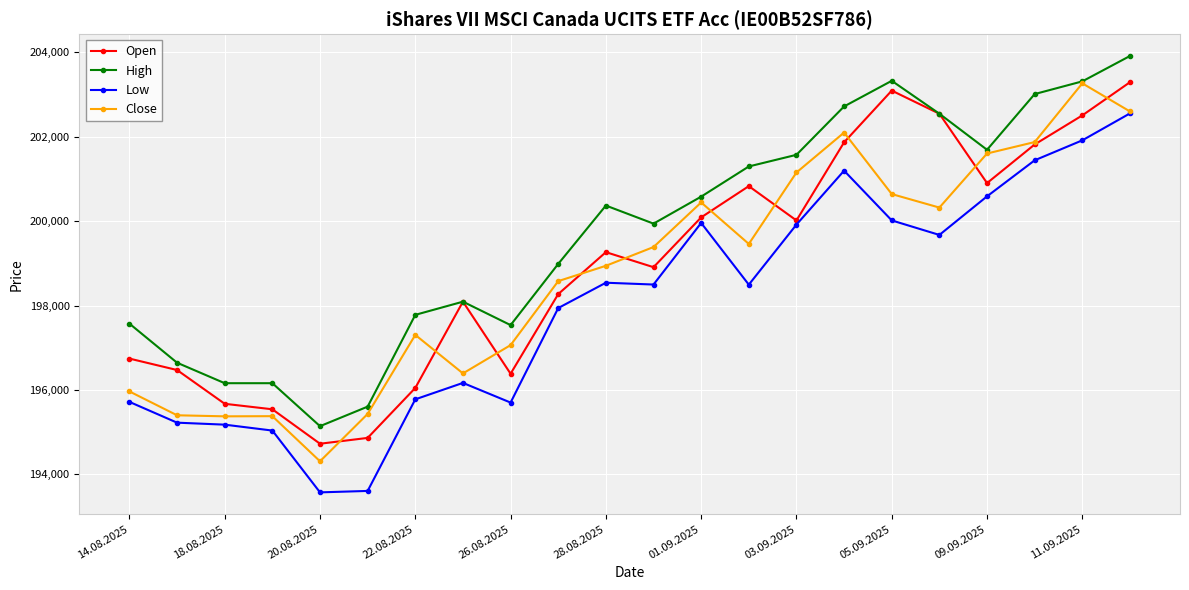

True or false: Open has more than 2 points higher than both neighbors.

True